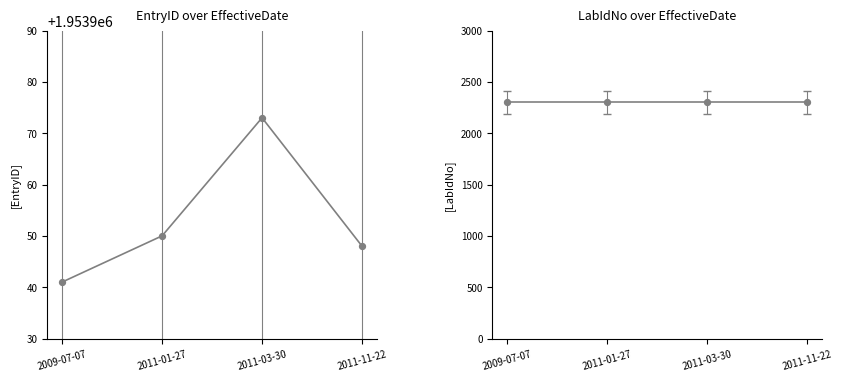

Which series reaches the minimum Y coordinate?

LabIdNo